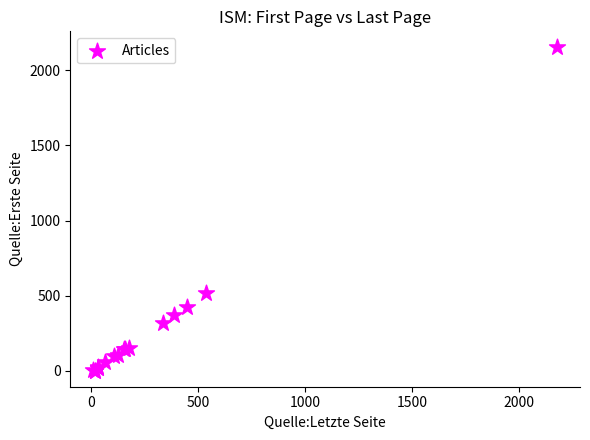

What Y value in the scatter plot is closest to 1076?

520